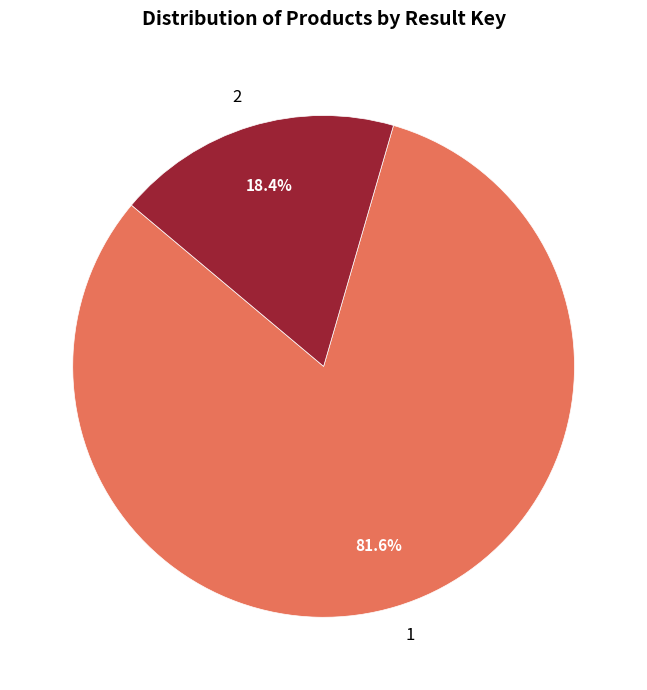

Do 1 and 2 together represent more than half of the pie?

Yes